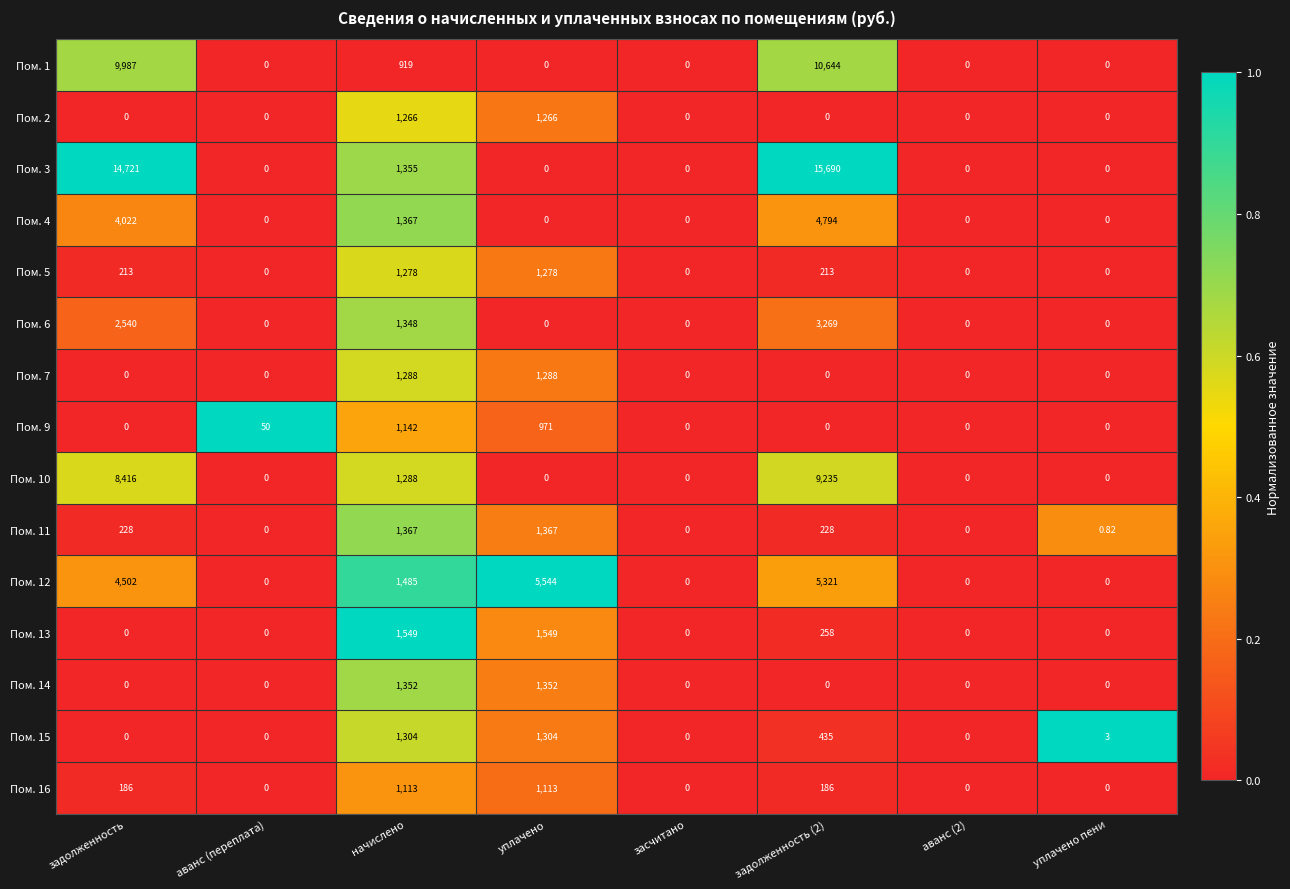

Between уплачено and задолженность (2), which series saw the biggest shift?

Пом. 3